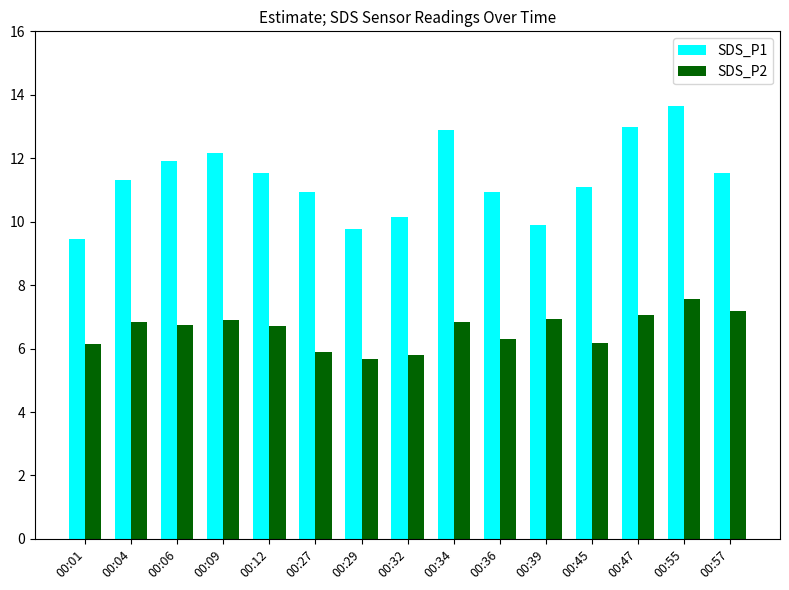

At how many categories does at least one series exceed 12?

4